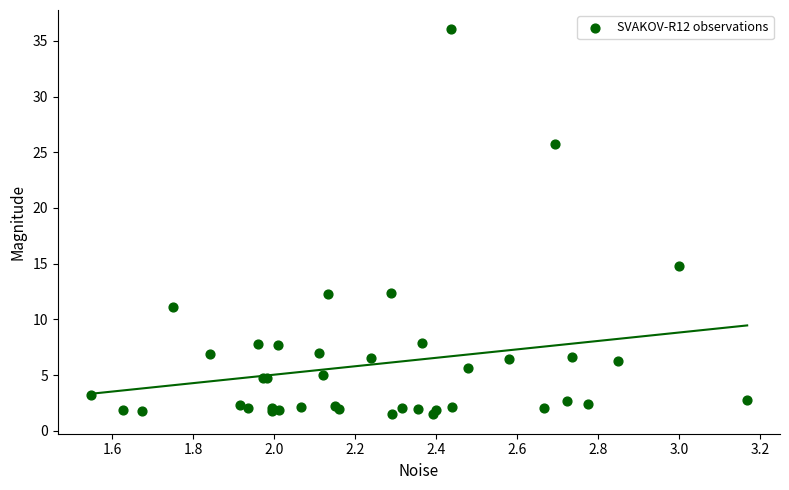

What Y value in the scatter plot is closest to 18?

14.8